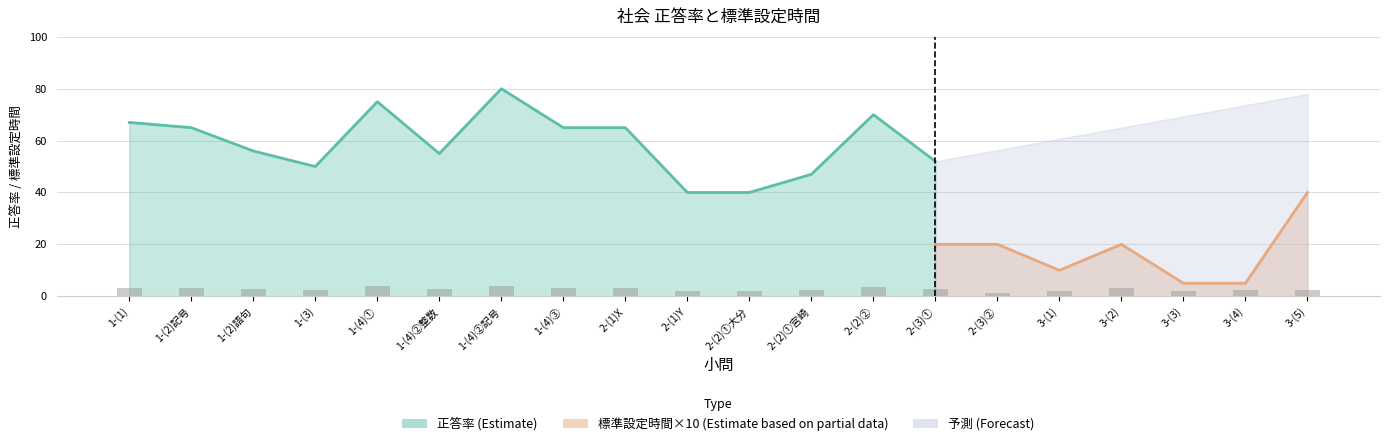

What is the label of the 15th bar from the left?

2-(3)②